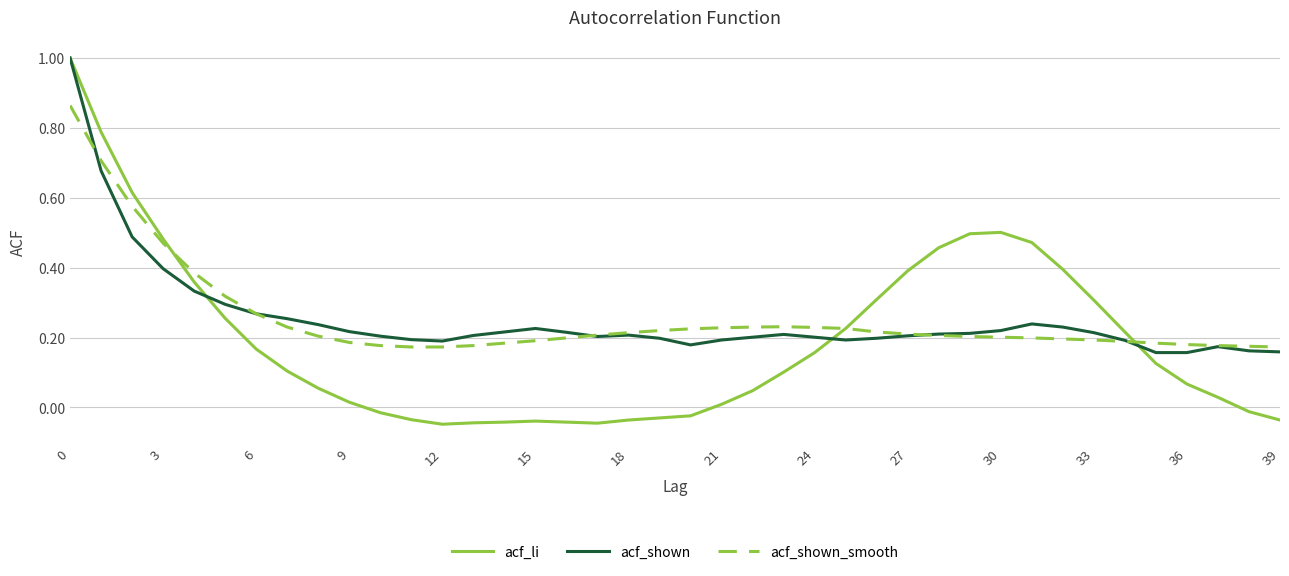

How many lines are shown in the chart?

3